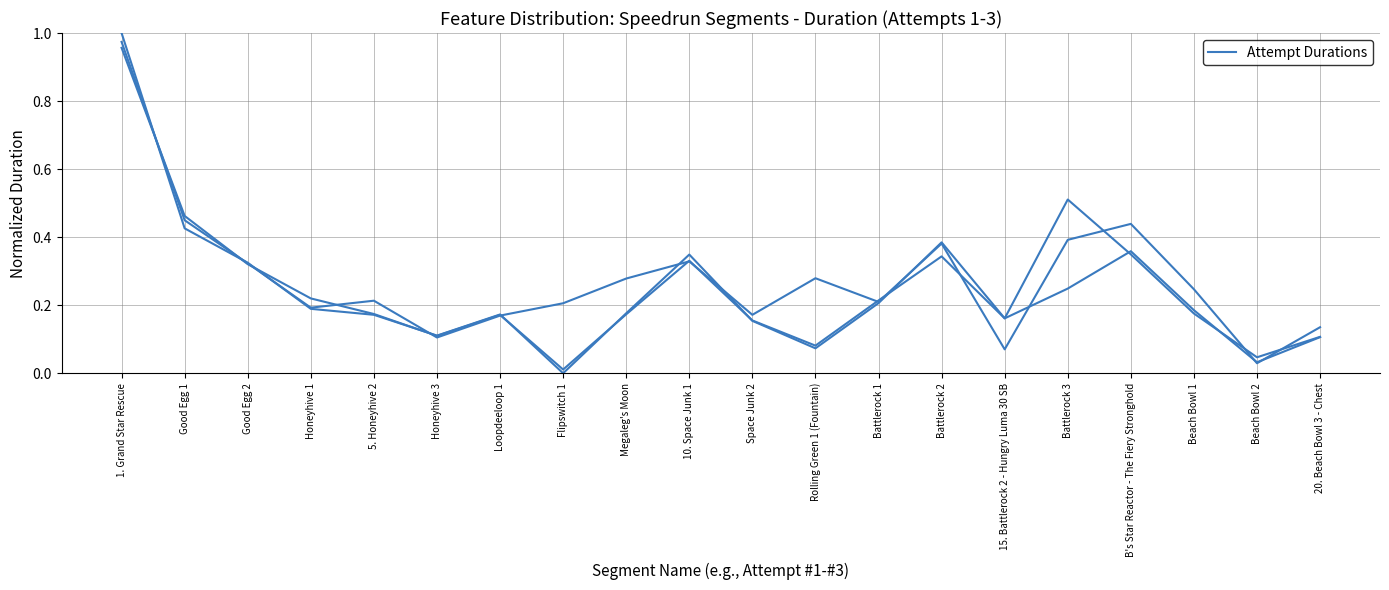

What is the label of the 15th point from the left?

15. Battlerock 2 - Hungry Luma 30 SB